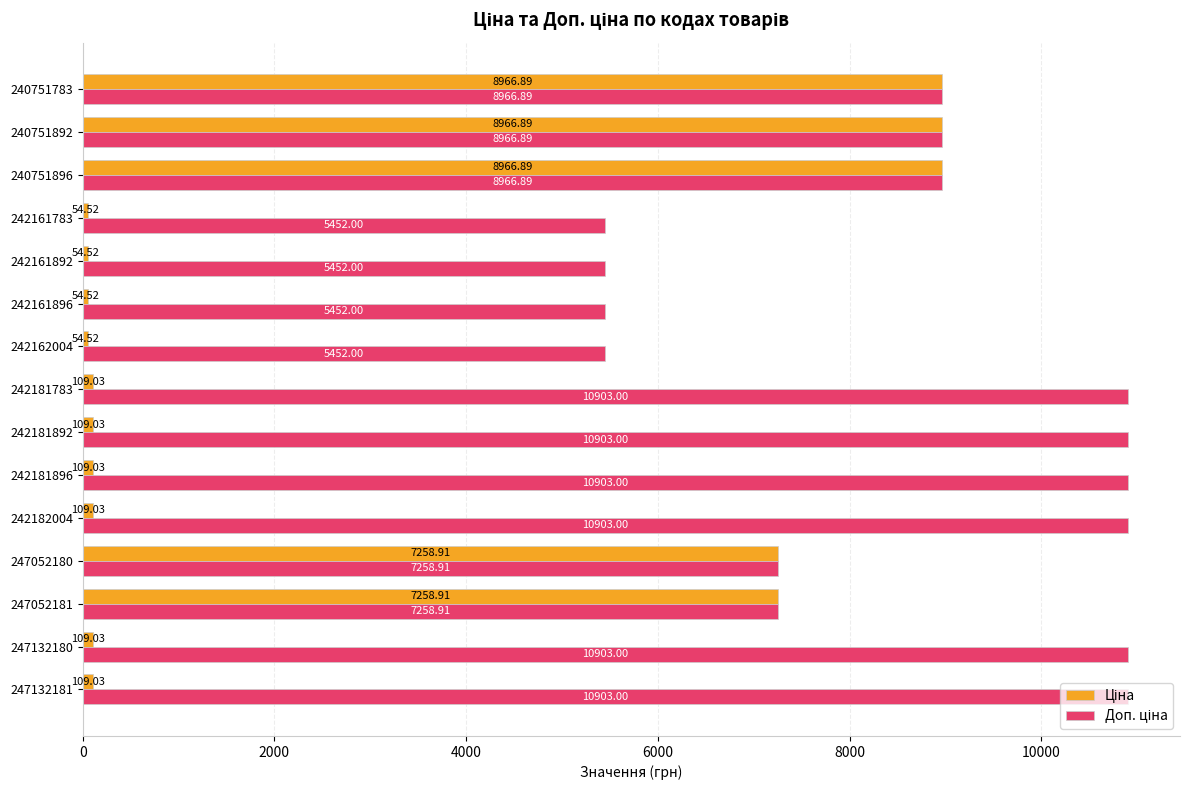

What is the spread (max minus min) of values at 242161892?

5397.5